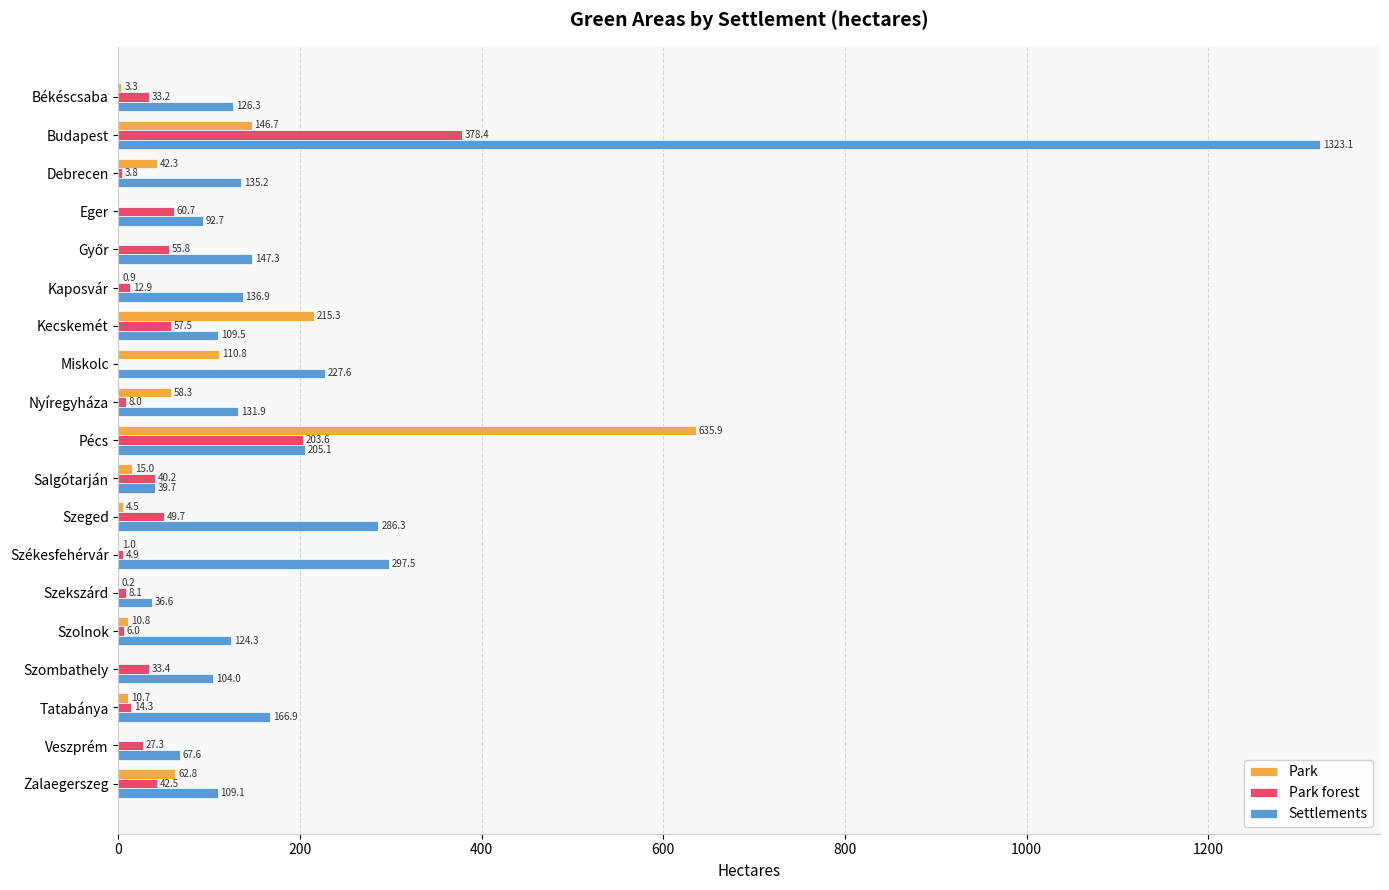

What is the sum of all Settlements values?

3867.6